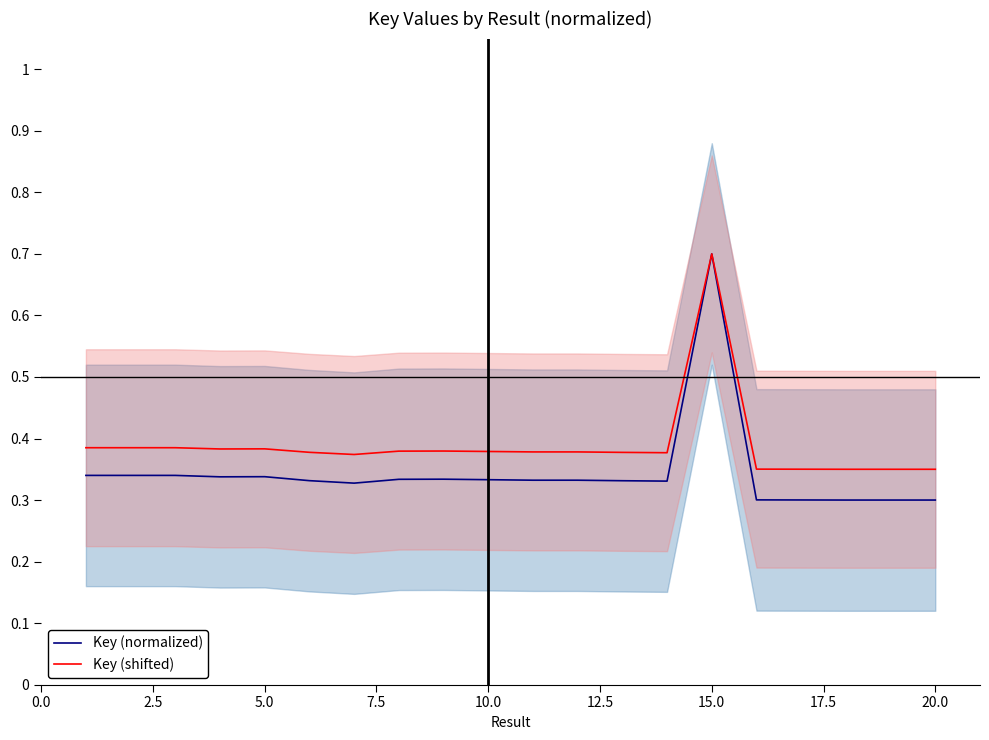

The Key (normalized) series shows 0.7 at 15.0. True or false?

True